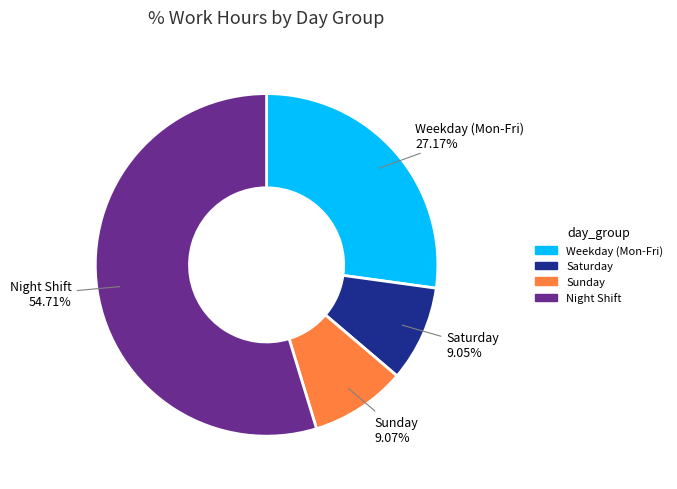

Is there any slice that represents more than half of the pie?

Yes